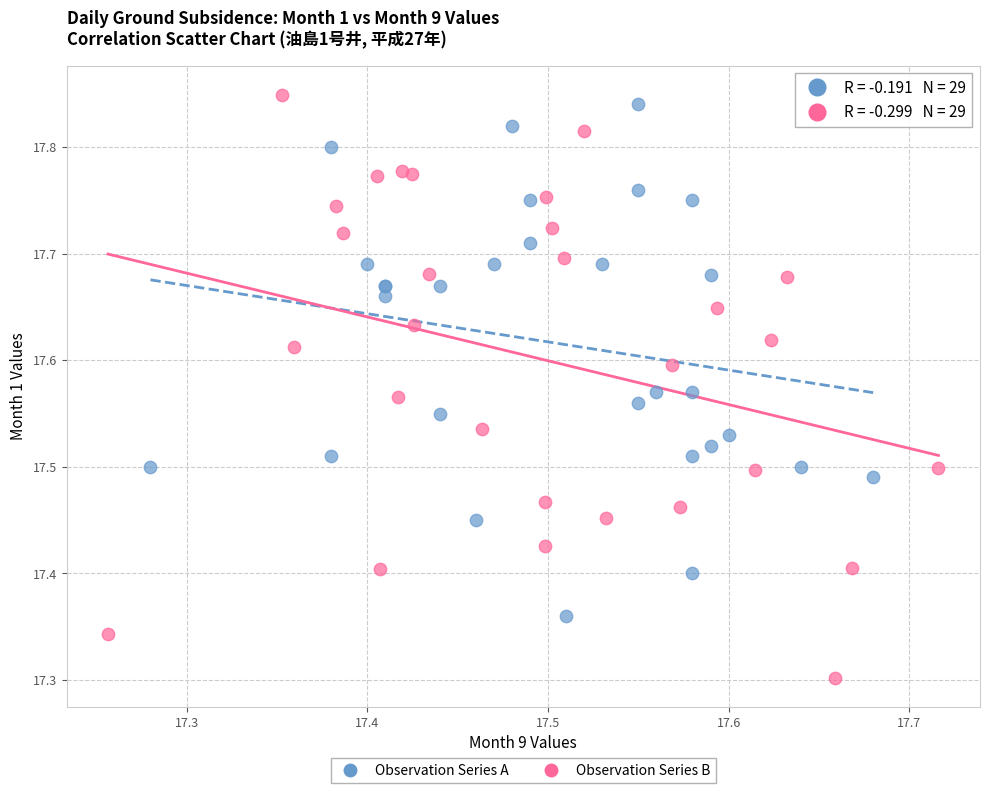

Which series has the widest spread of Y values?

Observation Series B